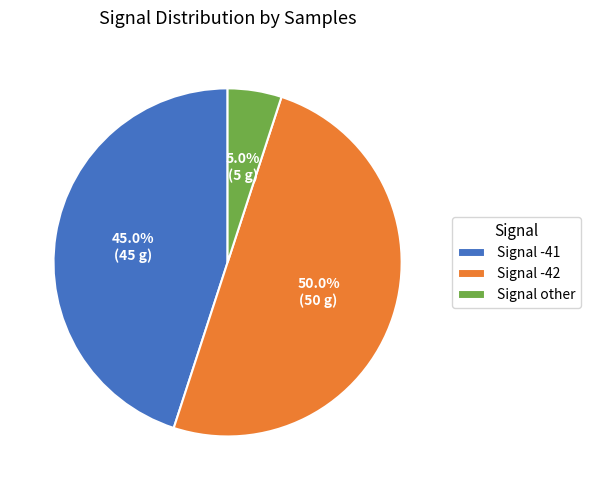

Approximately how many times larger is the value at Signal -42 compared to Signal -41?

1.1